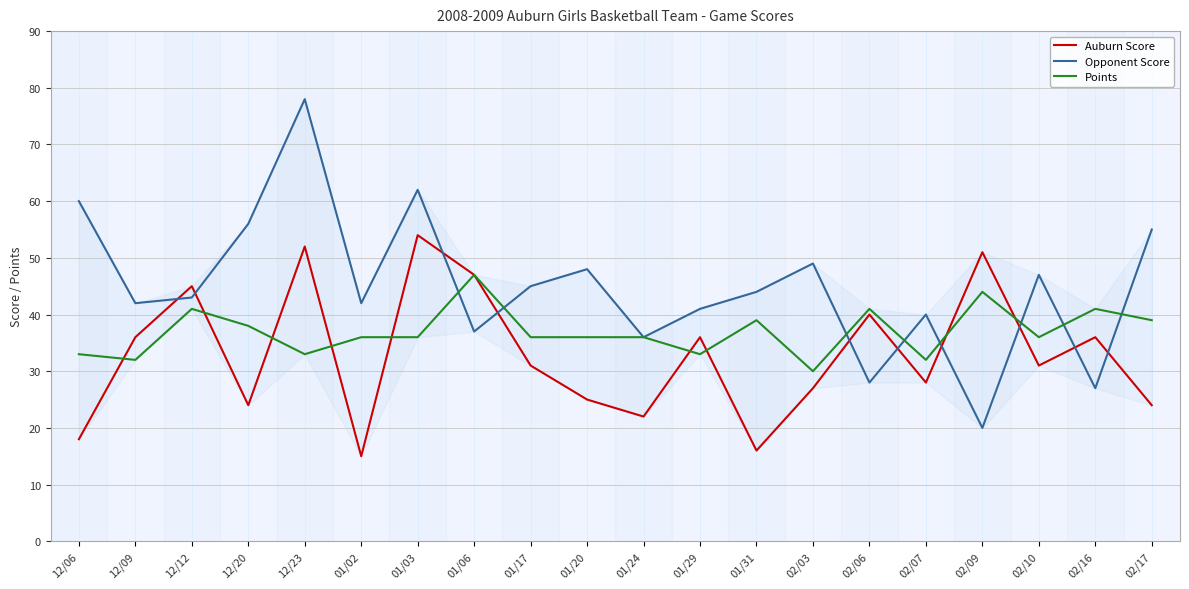

What is the total value across all series at 01/03?

152